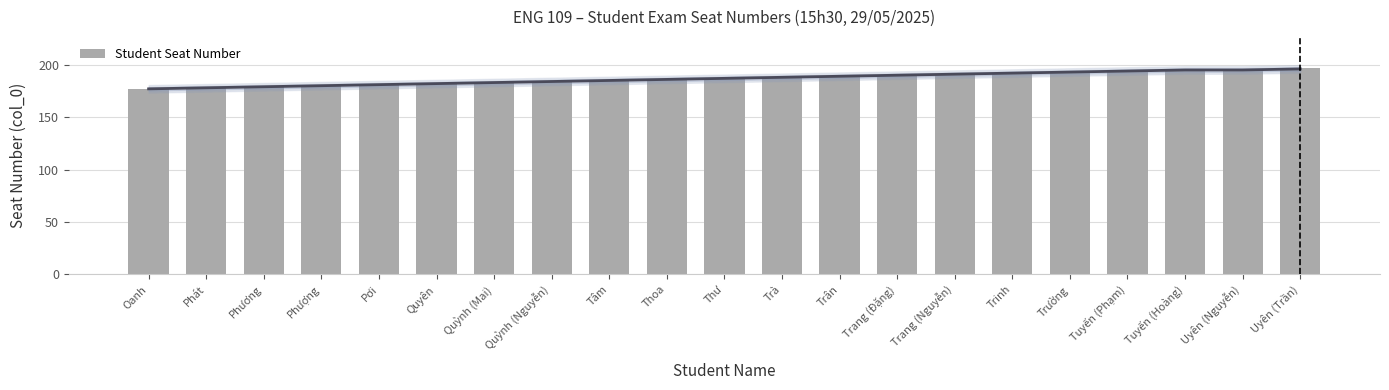

What is the change in value from Oanh to Uyên (Nguyễn)?

+19